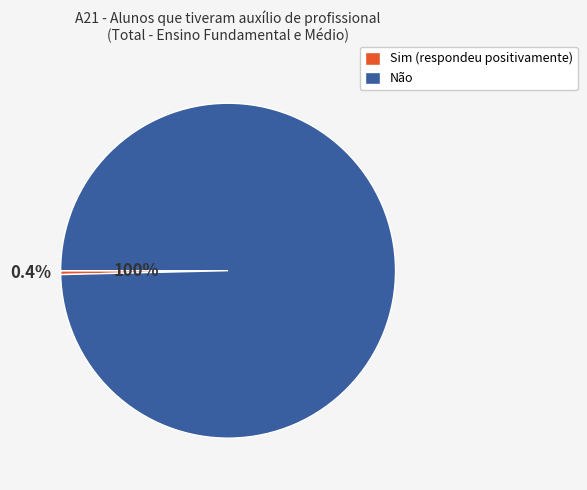

What percentage is the Não slice, to the nearest percent?

100%